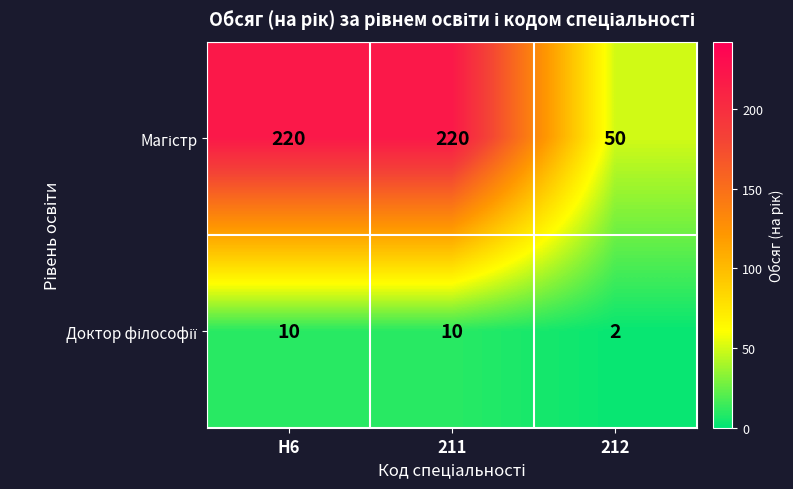

What is the difference between the highest and lowest values at 212?

48